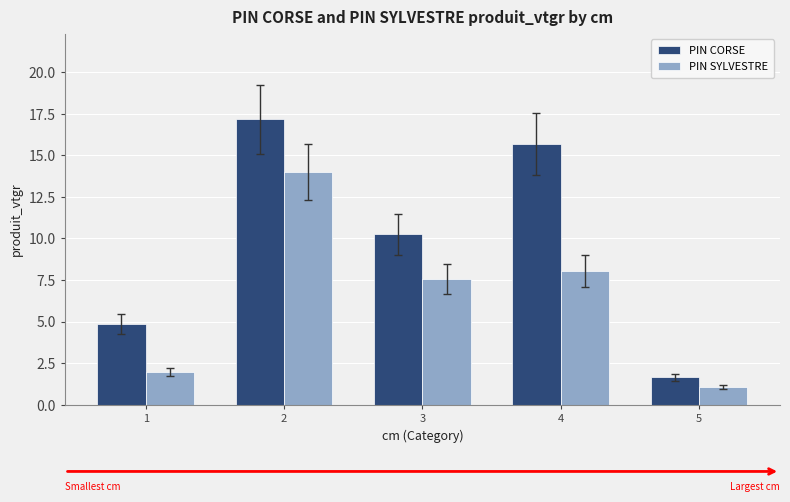

Rank the categories by PIN CORSE value from highest to lowest.

2, 4, 3, 1, 5